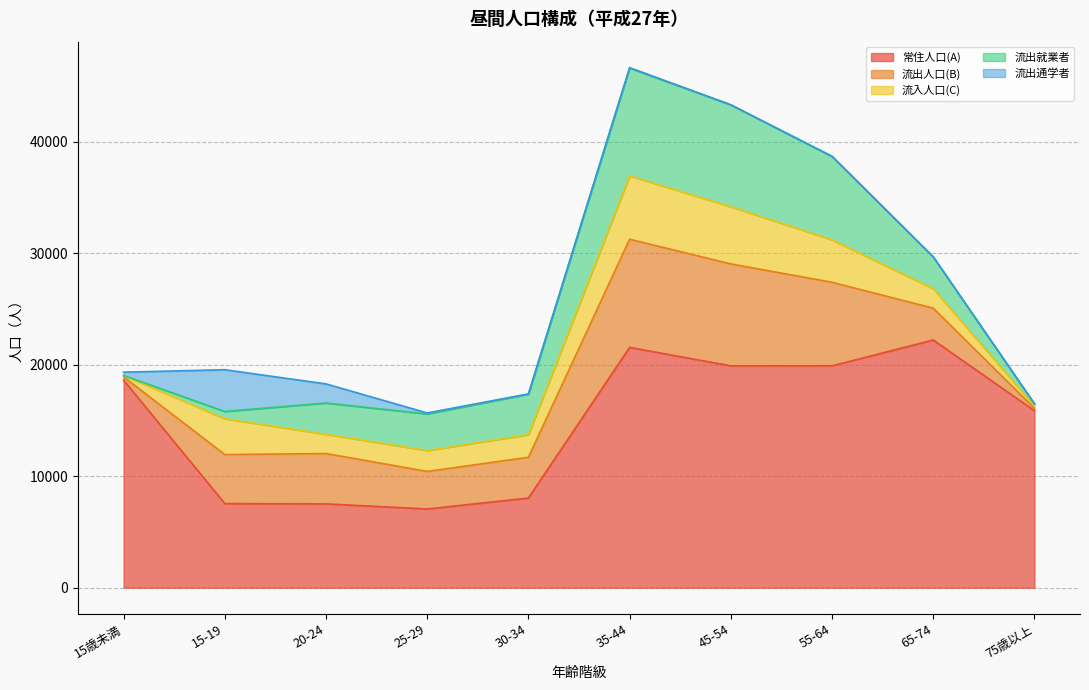

Reading right to left, extract all data points from this chart.

常住人口(A): 15867	22208	19893	19890	21547	8040	7059	7516	7543	18610
流出人口(B): 216	2852	7489	9139	9697	3653	3366	4514	4394	293
流入人口(C): 186	1755	3802	5130	5684	2030	1878	1729	3214	128
流出就業者: 216	2850	7487	9130	9661	3628	3275	2798	649	0
流出通学者: 0	2	2	9	36	25	91	1716	3745	293